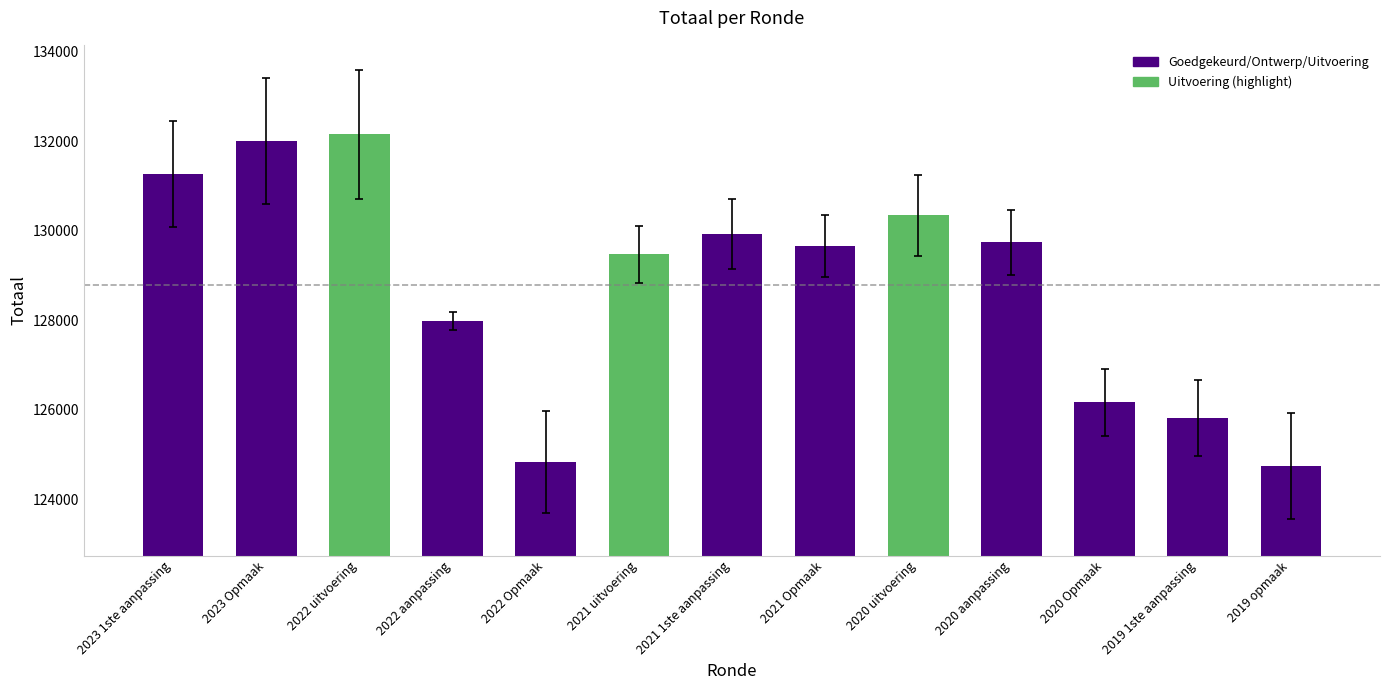

How many bars are there in total?

13